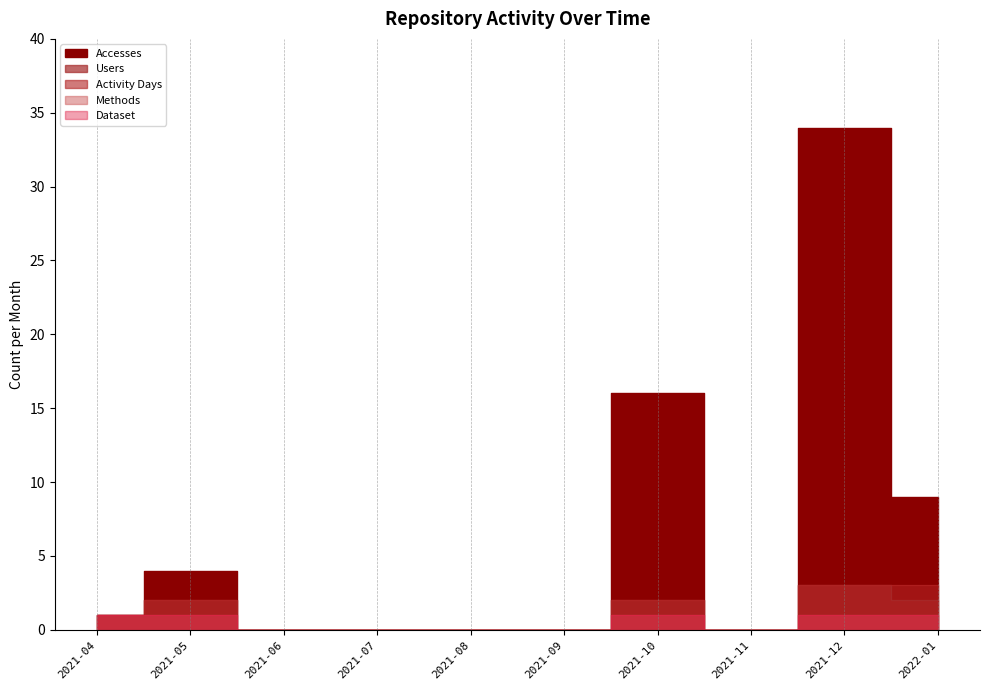

Which series changed the most between 2021-10 and 2022-01?

Accesses